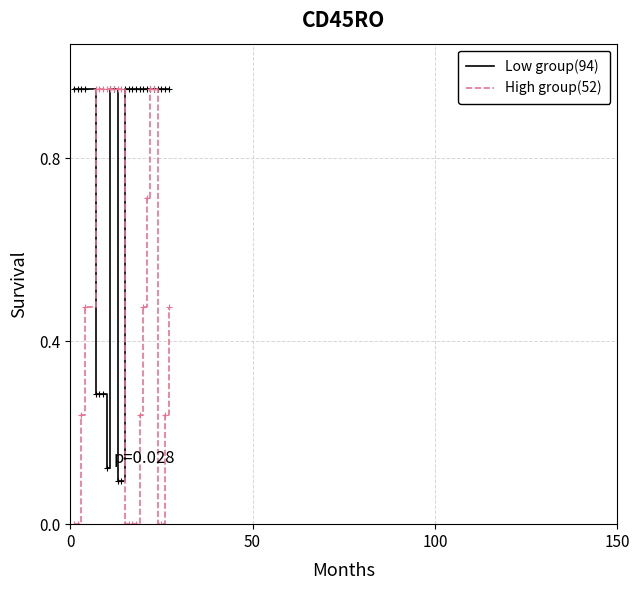

Which series has the largest total across all categories?

Low group(94)